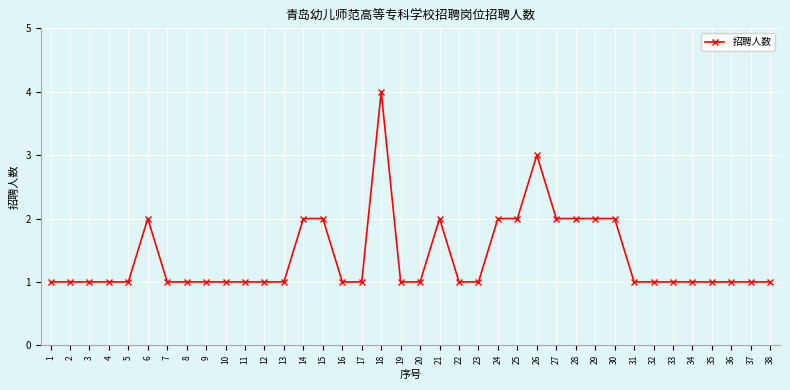

What is the value of the 14th point from the left?

2